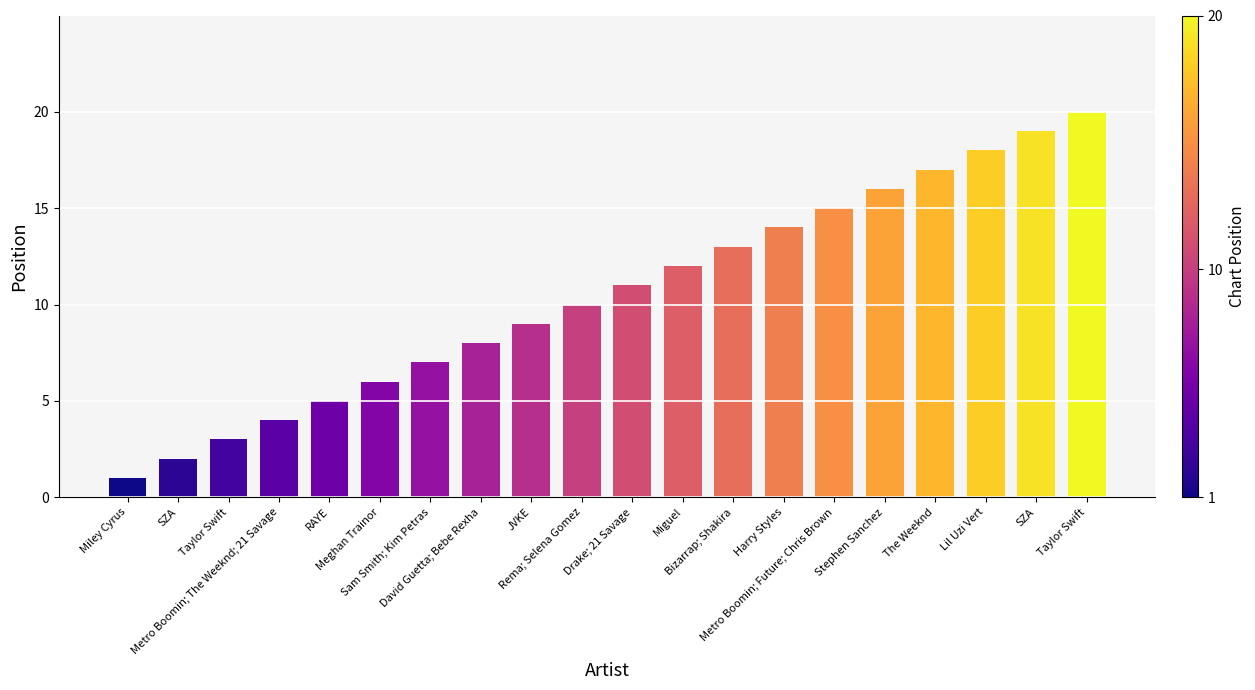

At which label is the value closest to 10?

Rema; Selena Gomez